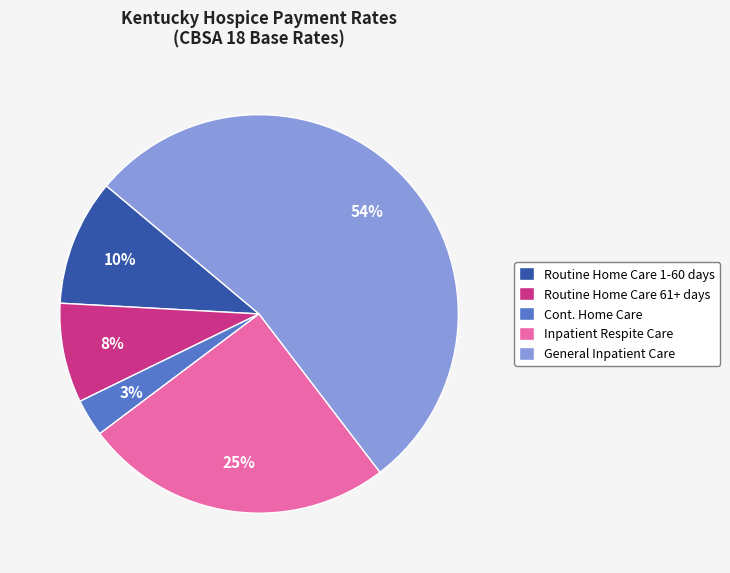

The Routine Home Care 1-60 days slice represents 10% of the pie. True or false?

True